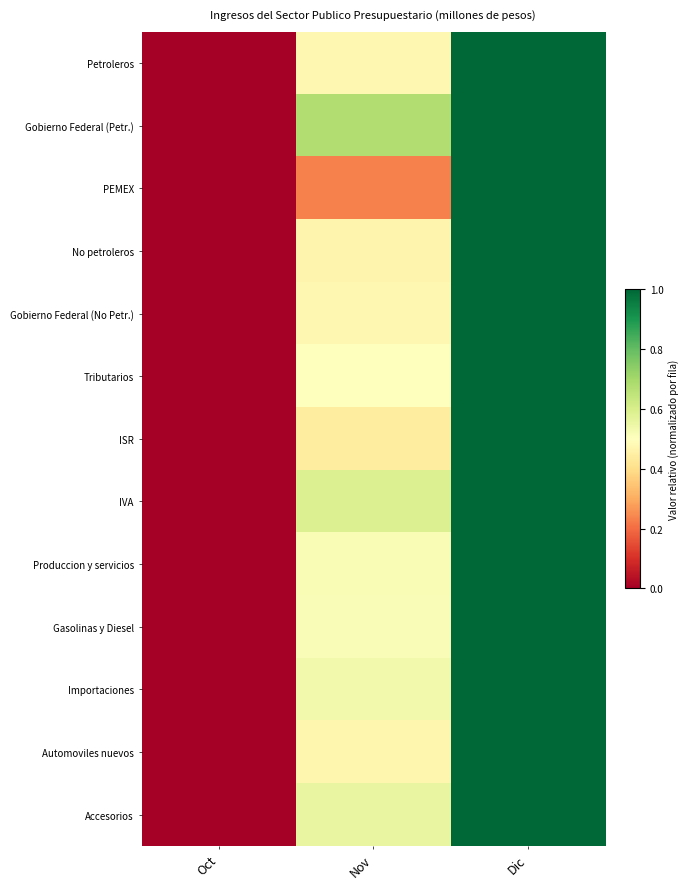

Reading right to left, extract all data points from this chart.

Petroleros: Dic=1.0	Nov=0.5	Oct=0.0
Gobierno Federal (Petr.): Dic=1.0	Nov=0.7	Oct=0.0
PEMEX: Dic=1.0	Nov=0.2	Oct=0.0
No petroleros: Dic=1.0	Nov=0.5	Oct=0.0
Gobierno Federal (No Petr.): Dic=1.0	Nov=0.5	Oct=0.0
Tributarios: Dic=1.0	Nov=0.5	Oct=0.0
ISR: Dic=1.0	Nov=0.4	Oct=0.0
IVA: Dic=1.0	Nov=0.6	Oct=0.0
Produccion y servicios: Dic=1.0	Nov=0.5	Oct=0.0
Gasolinas y Diesel: Dic=1.0	Nov=0.5	Oct=0.0
Importaciones: Dic=1.0	Nov=0.5	Oct=0.0
Automoviles nuevos: Dic=1.0	Nov=0.5	Oct=0.0
Accesorios: Dic=1.0	Nov=0.6	Oct=0.0